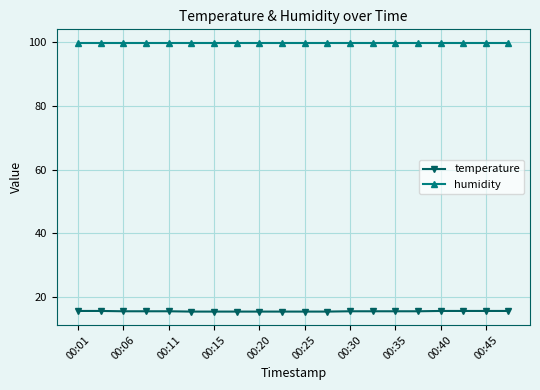

Which series has the largest total across all categories?

humidity